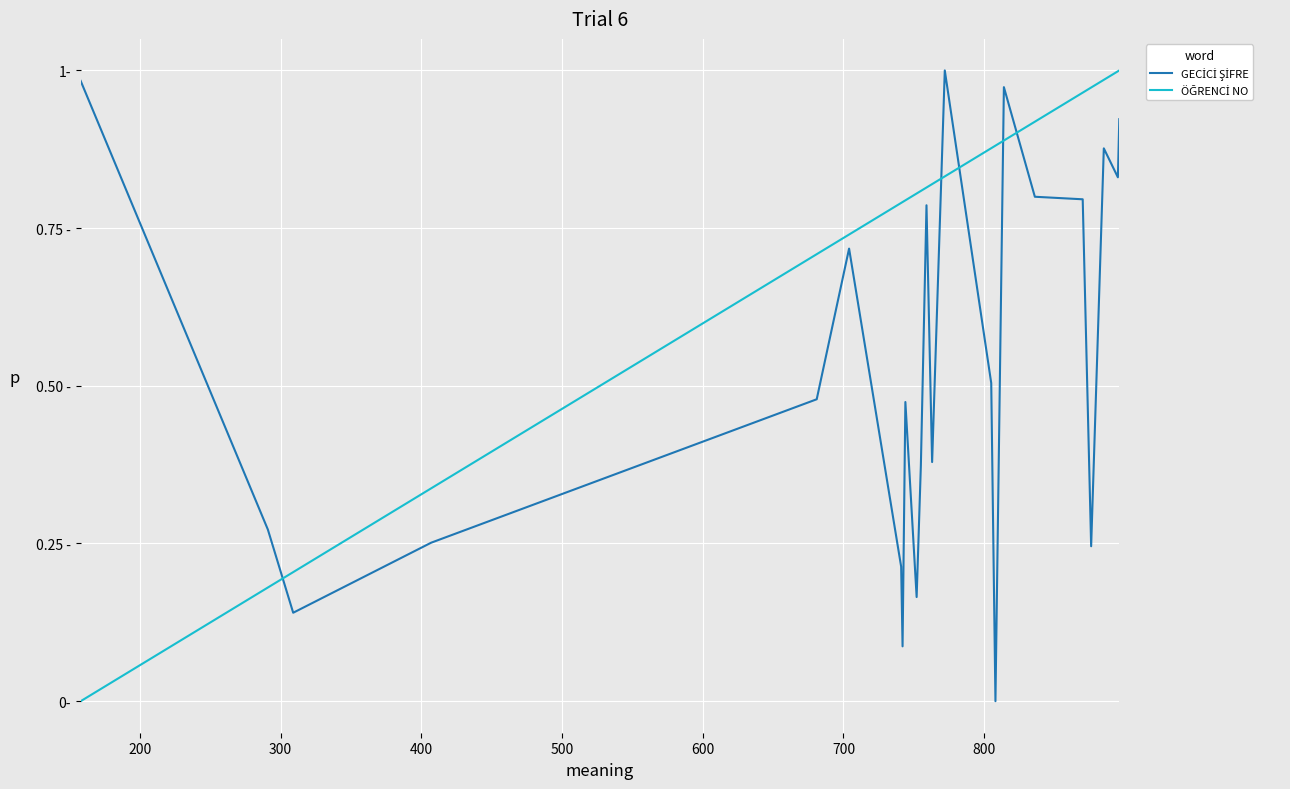

Does the chart have visible grid lines?

Yes